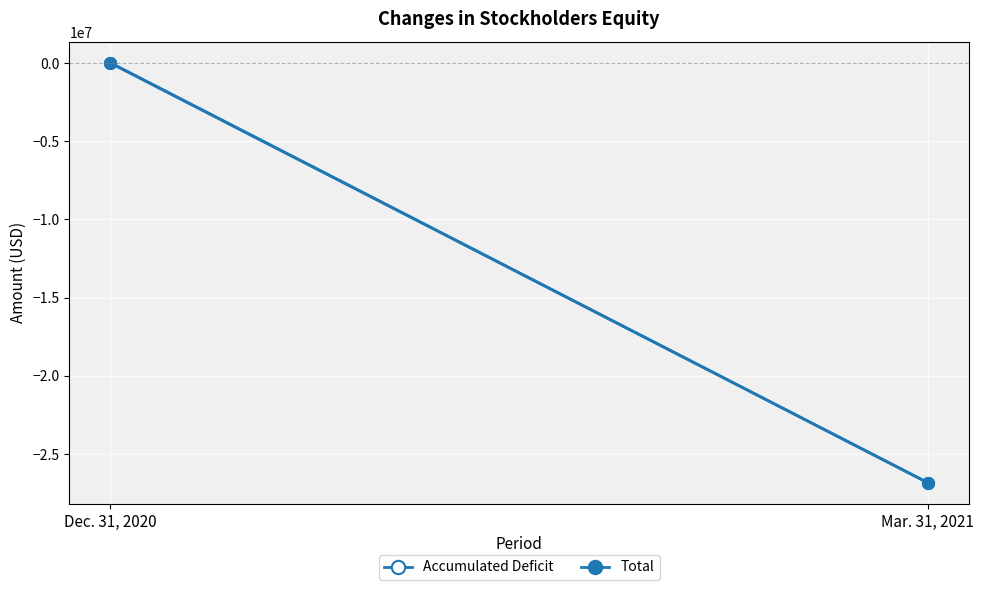

Reading left to right, transcribe all the data shown in this chart.

Accumulated Deficit: -1000	-26839501
Total: 24000	-26838876